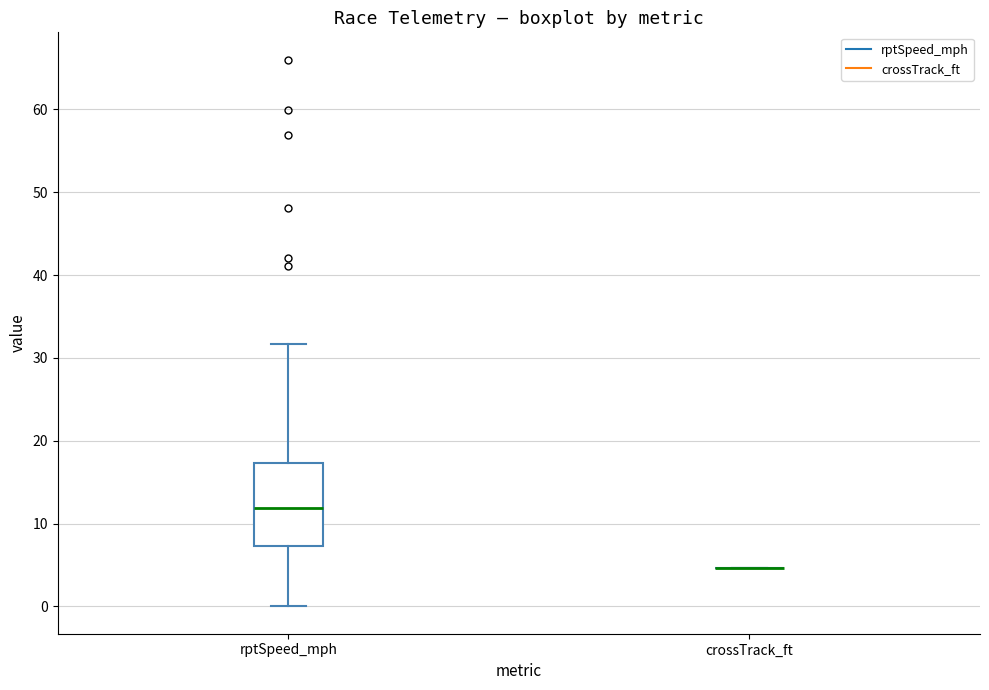

Reading left to right, transcribe this box plot: for each box, give where its median line is, the range the box spans, and where its two whiskers end, as read against the y-axis. The values are not printed on the chart, so give them approximately, as read against the axis.

rptSpeed_mph: median 12, box 7 to 17, whiskers 0 to 32
crossTrack_ft: box collapsed to a line at 5, whiskers 5 to 5